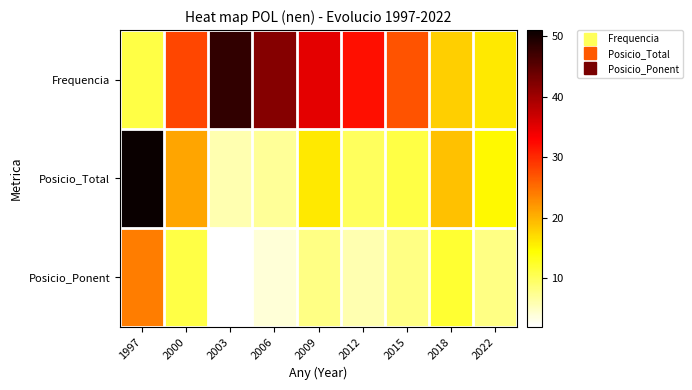

Reading right to left, transcribe all the data shown in this chart.

Frequencia: 2022=16	2018=18	2015=27	2012=32	2009=35	2006=42	2003=48	2000=28	1997=11
Posicio_Total: 2022=15	2018=19	2015=11	2012=10	2009=16	2006=7	2003=6	2000=21	1997=51
Posicio_Ponent: 2022=8	2018=12	2015=8	2012=6	2009=8	2006=4	2003=2	2000=11	1997=24